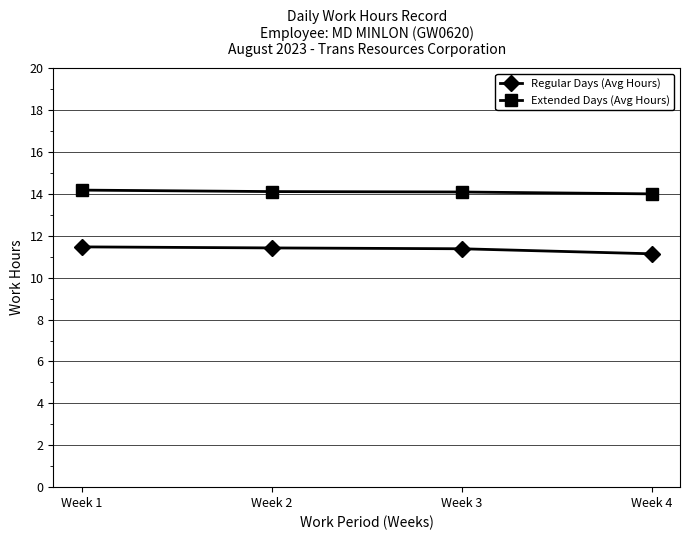

What value does the Extended Days (Avg Hours) series have at Week 2?

14.1